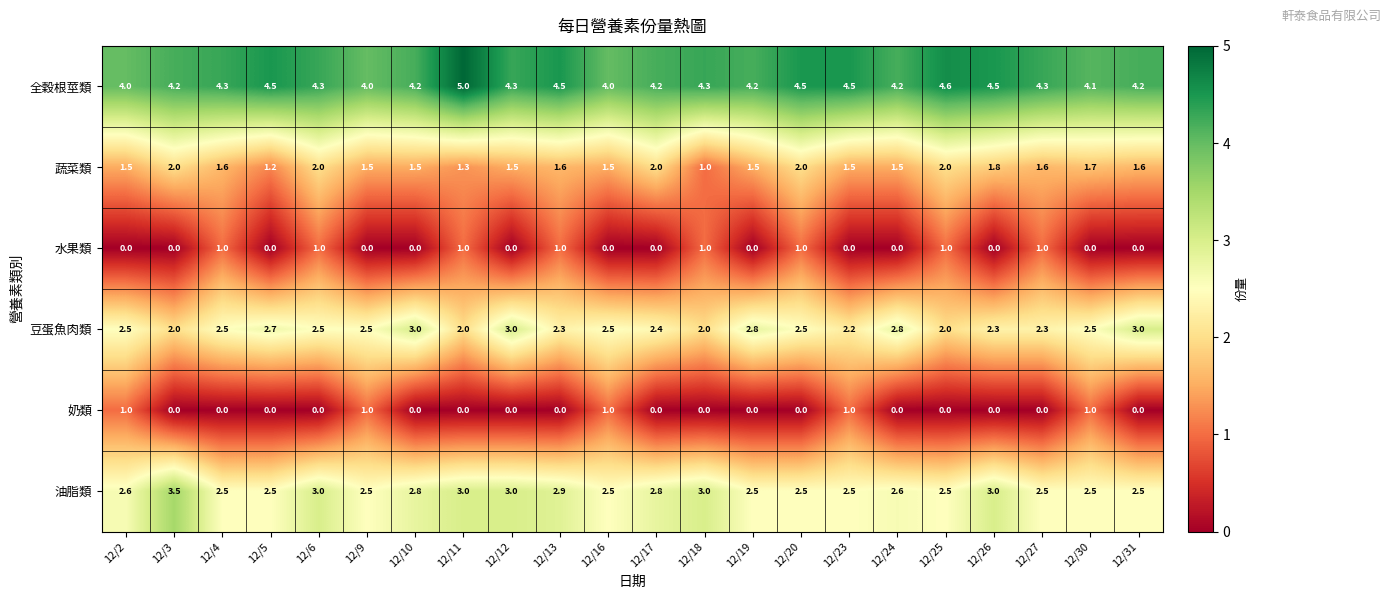

Rank the series at 12/13 from lowest to highest value.

奶類, 水果類, 蔬菜類, 豆蛋魚肉類, 油脂類, 全穀根莖類